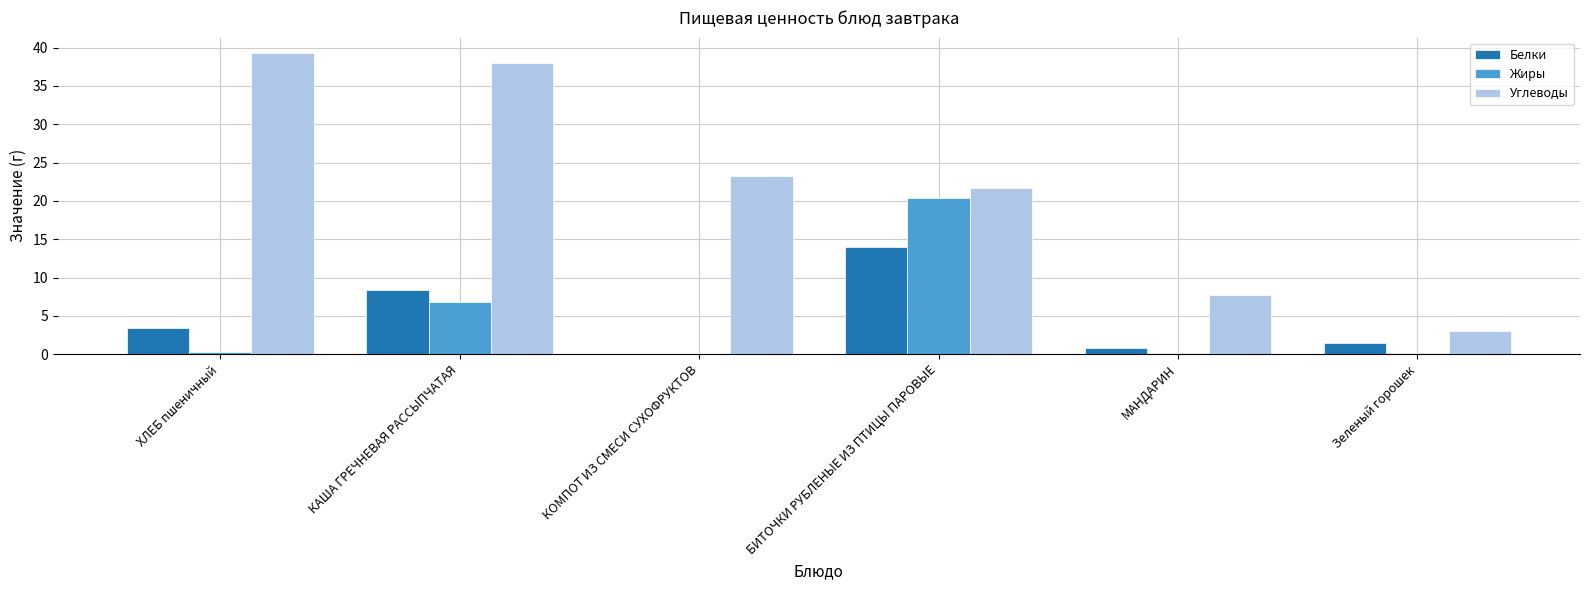

Are the bars horizontal?

No